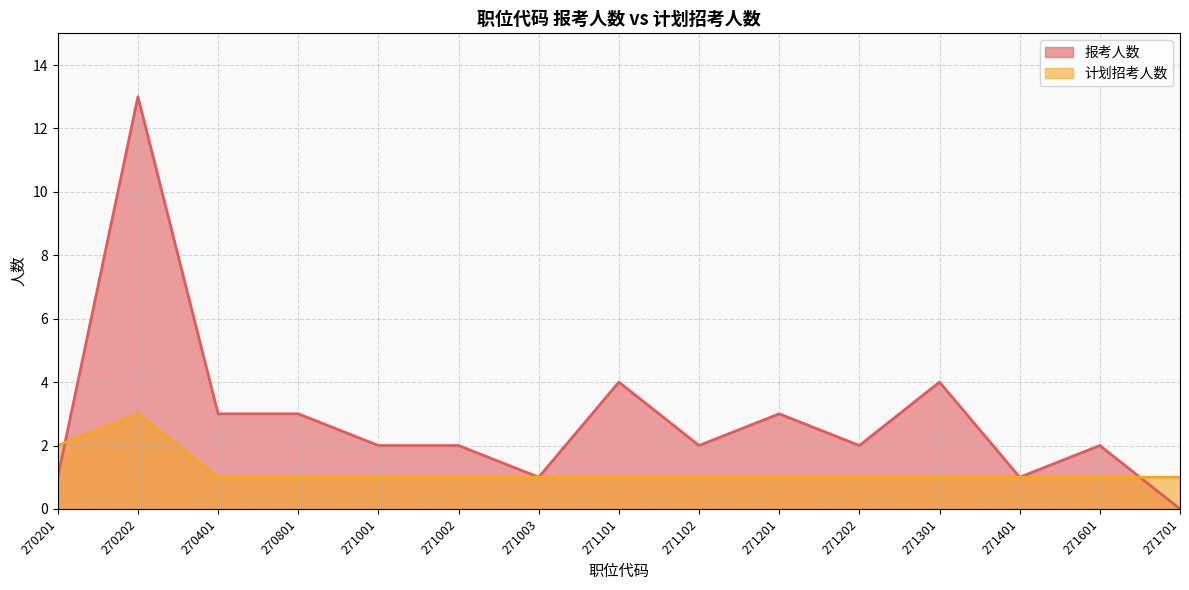

How many lines are shown in the chart?

2